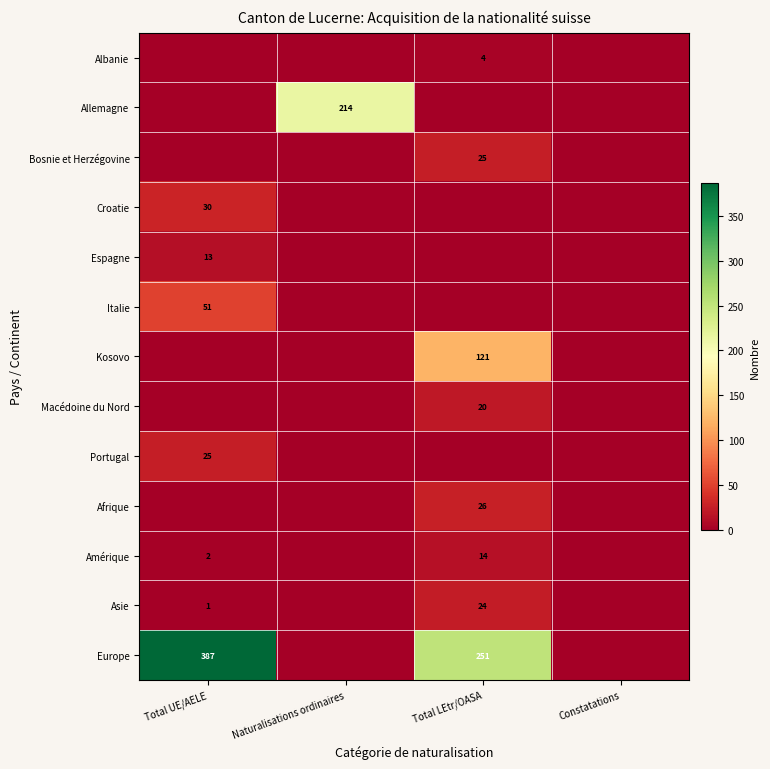

The Europe series shows 99 at Total UE/AELE. True or false?

False